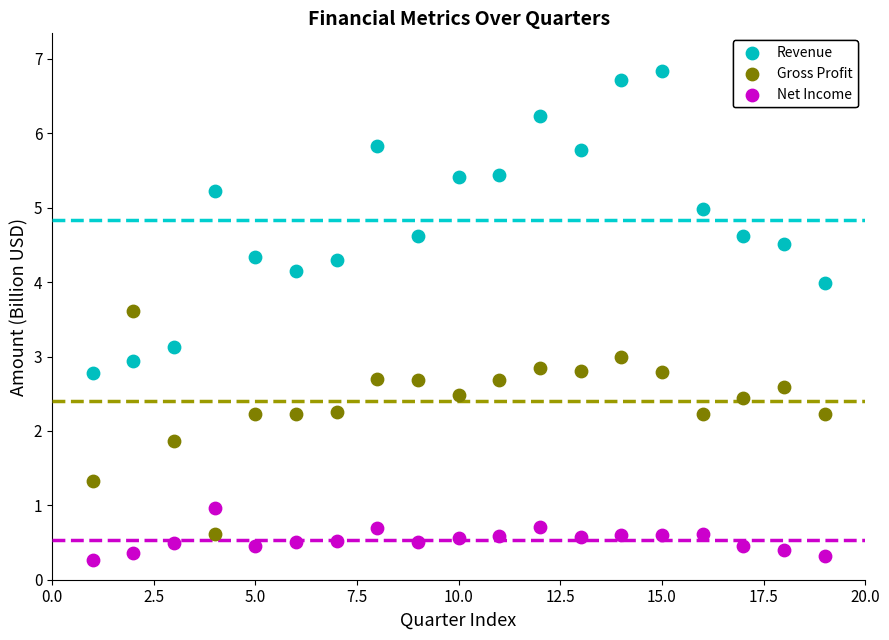

Across all data points, what is the range of X values (max minus min)?

18.0